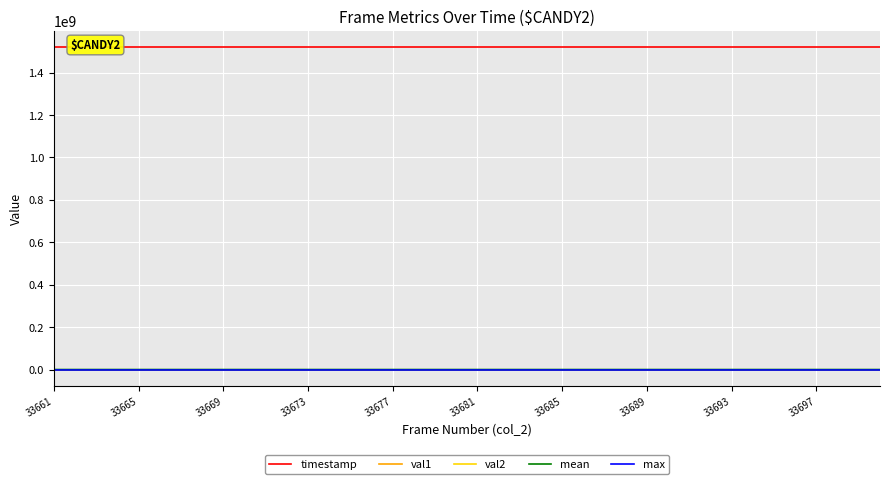

What is the minimum value for timestamp?

1521378001.2